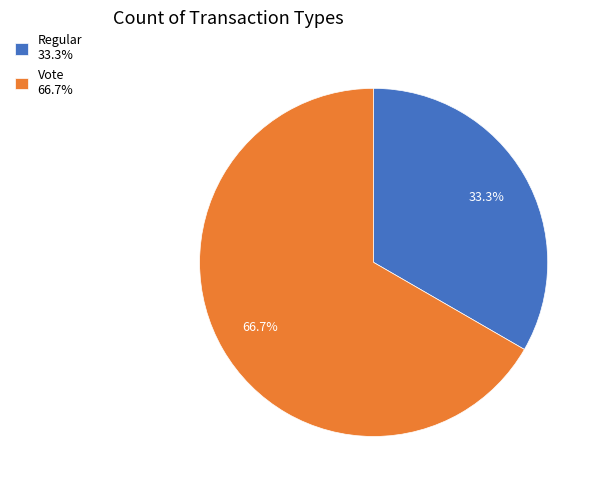

To the nearest percent, what portion does Vote represent?

67%